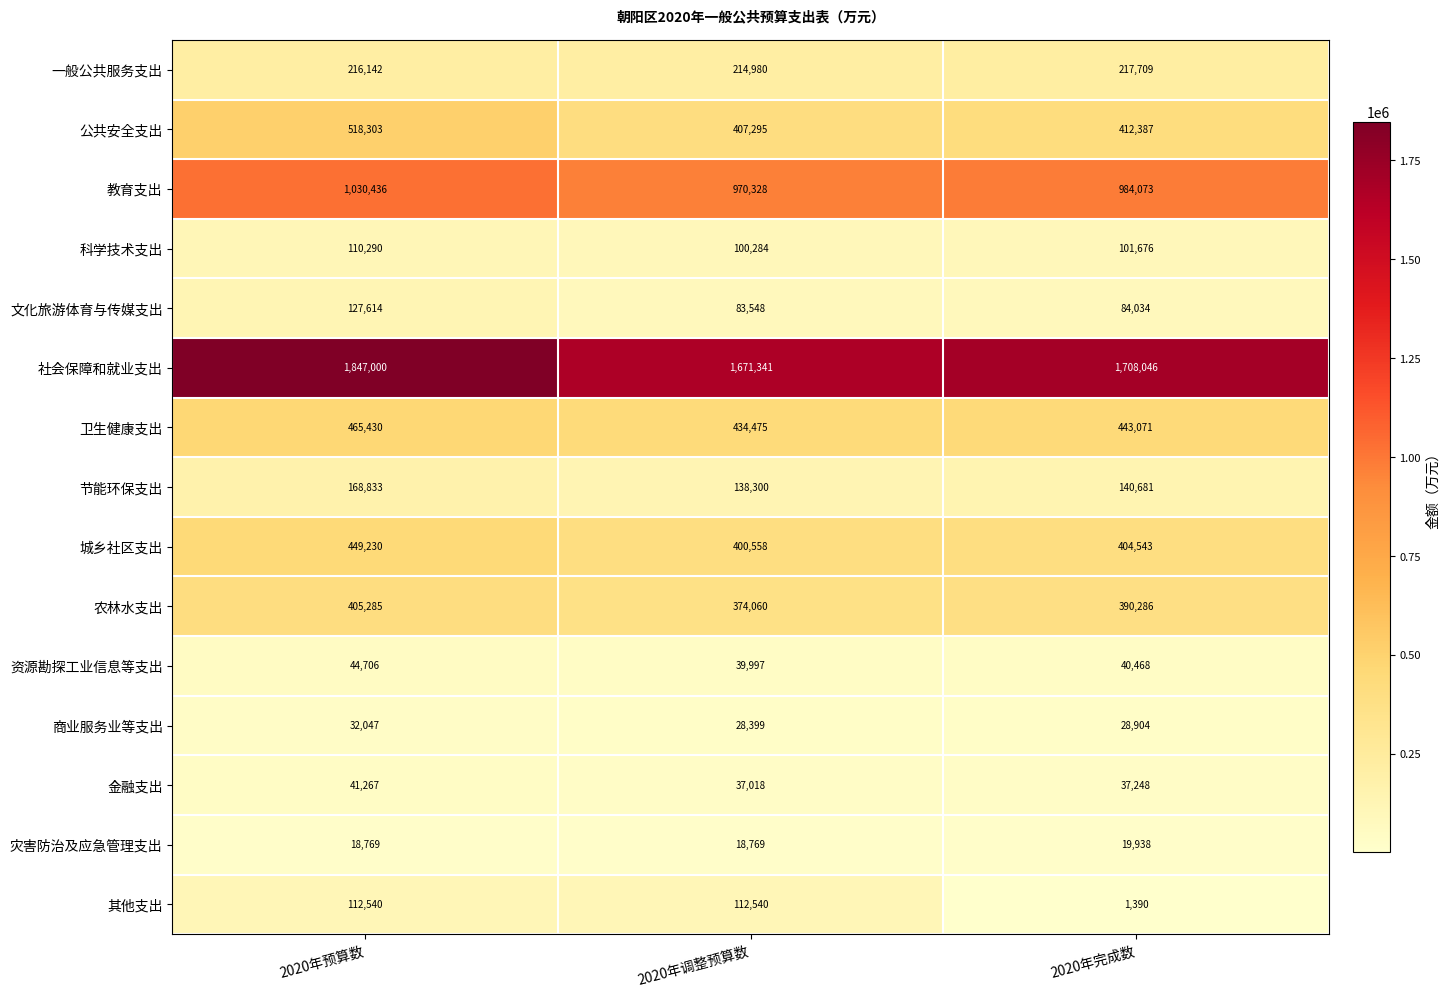

What is the difference between the second highest and minimum values in the 其他支出 series?

111150